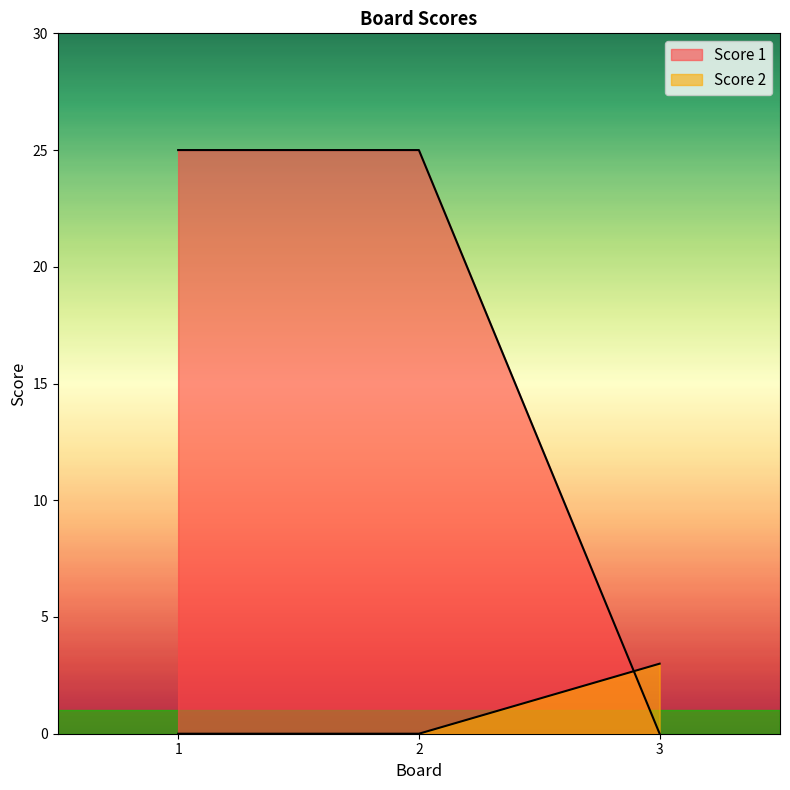

At which label does Score 1 reach its peak?

1